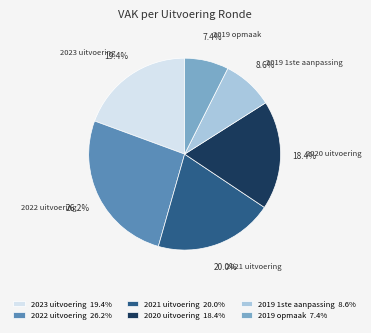

Rank the categories by value from lowest to highest.

2019 opmaak, 2019 1ste aanpassing, 2020 uitvoering, 2023 uitvoering, 2021 uitvoering, 2022 uitvoering